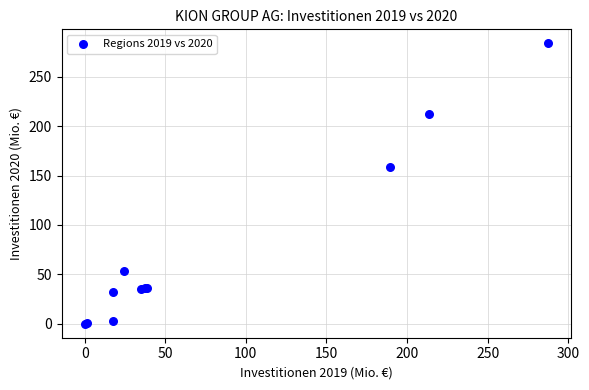

What Y value in the scatter plot is closest to 141?

158.7